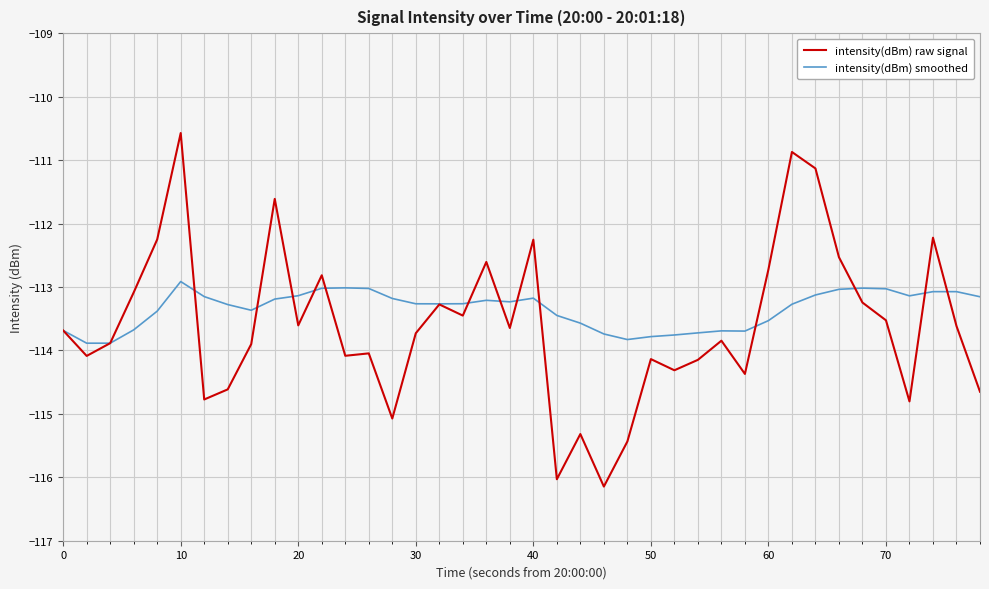

Which series has the widest spread of values?

intensity(dBm) raw signal